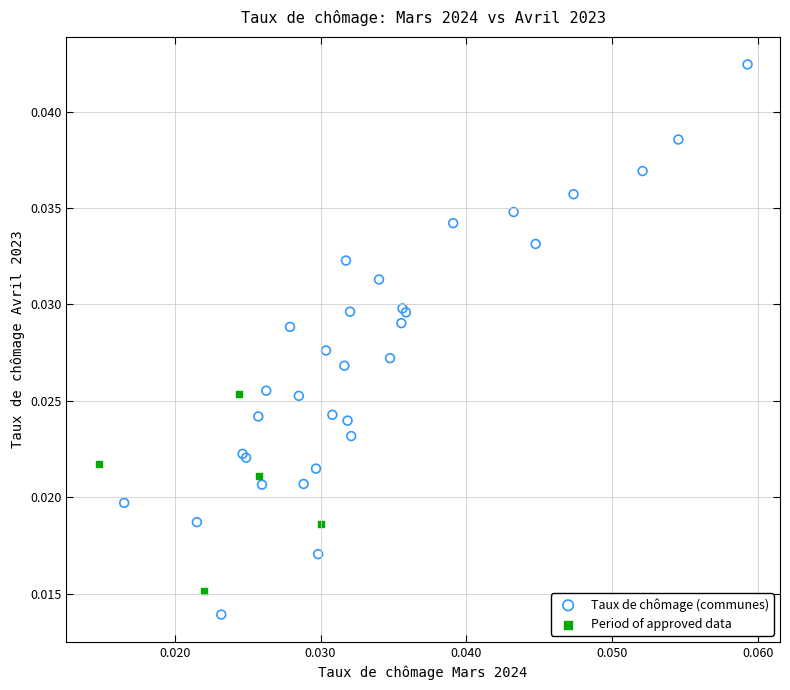

Which series has the largest Y range (max minus min)?

Taux de chômage (communes)